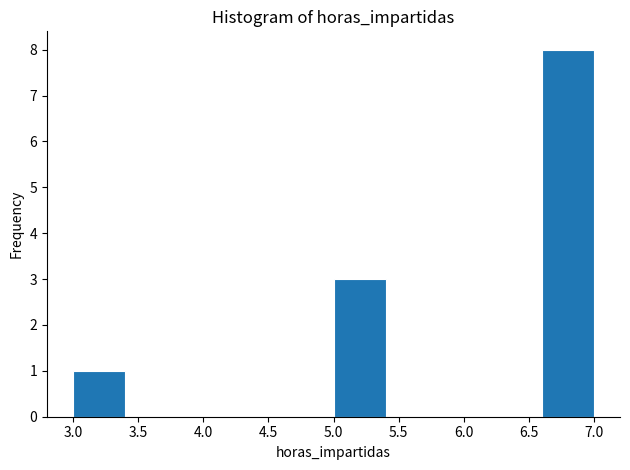

Reading left to right, transcribe this chart: for each bar, give the range it covers on the x-axis and its height. The values are not printed on the chart, so give them approximately, as read against the axis.

3.0 to 3.4: 1
3.4 to 3.8: 0
3.8 to 4.2: 0
4.2 to 4.6: 0
4.6 to 5.0: 0
5.0 to 5.4: 3
5.4 to 5.8: 0
5.8 to 6.2: 0
6.2 to 6.6: 0
6.6 to 7.0: 8